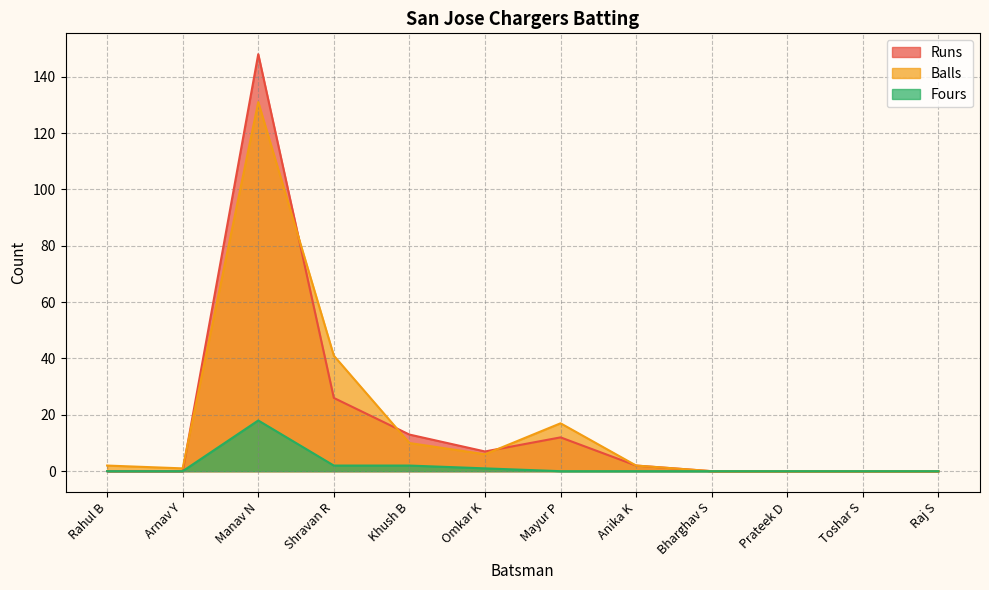

What is the value of the Balls point at the 7th from the left?

17